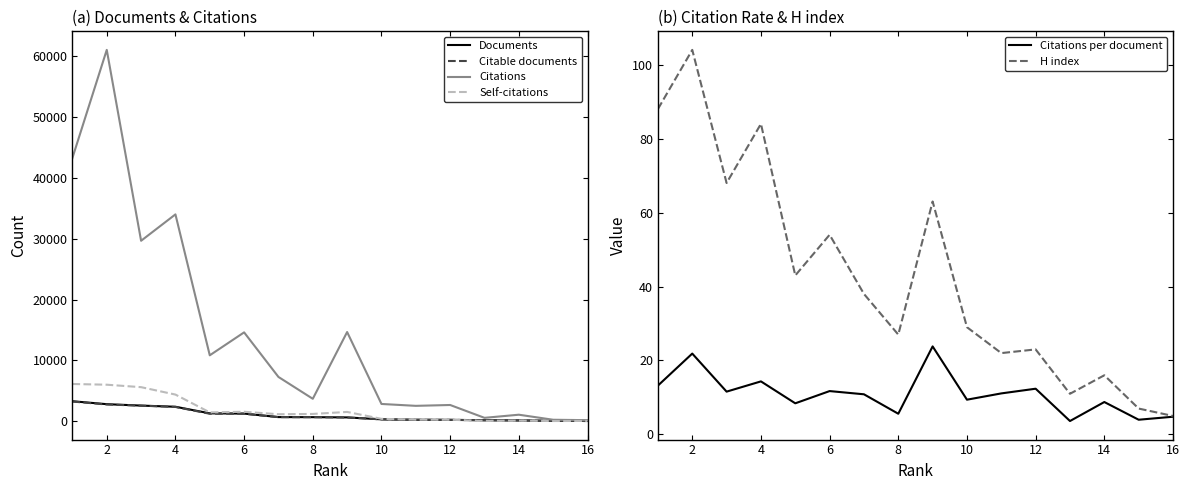

True or false: Citations and H index intersect in this chart.

False